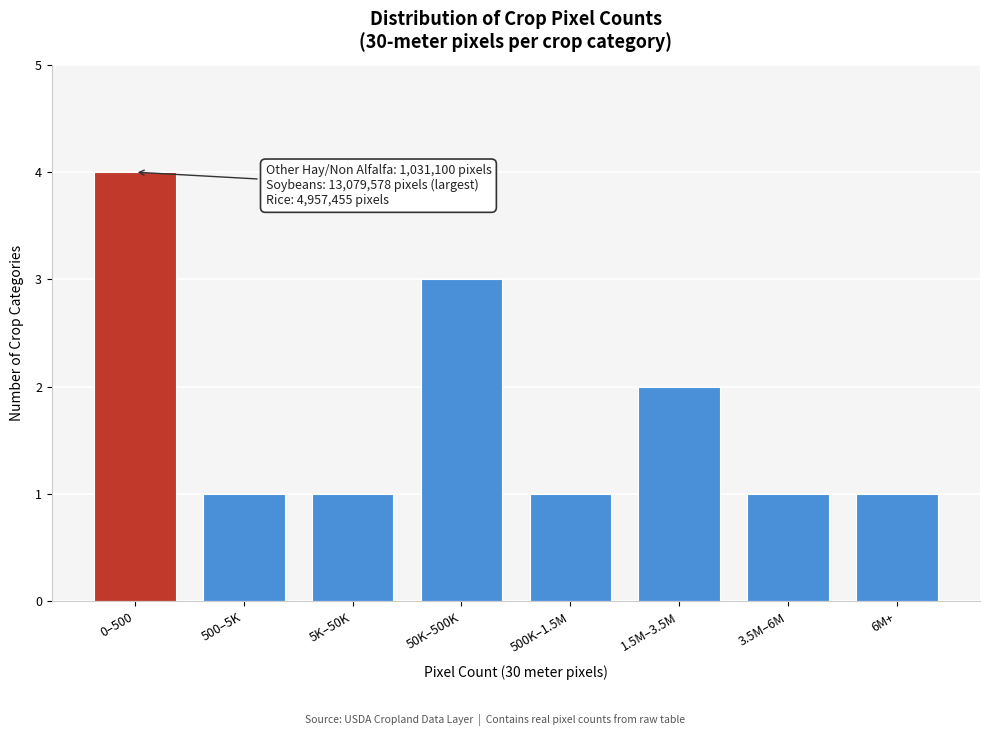

Reading left to right, list all the values displayed in this chart.

0–500=4	500–5K=1	5K–50K=1	50K–500K=3	500K–1.5M=1	1.5M–3.5M=2	3.5M–6M=1	6M+=1